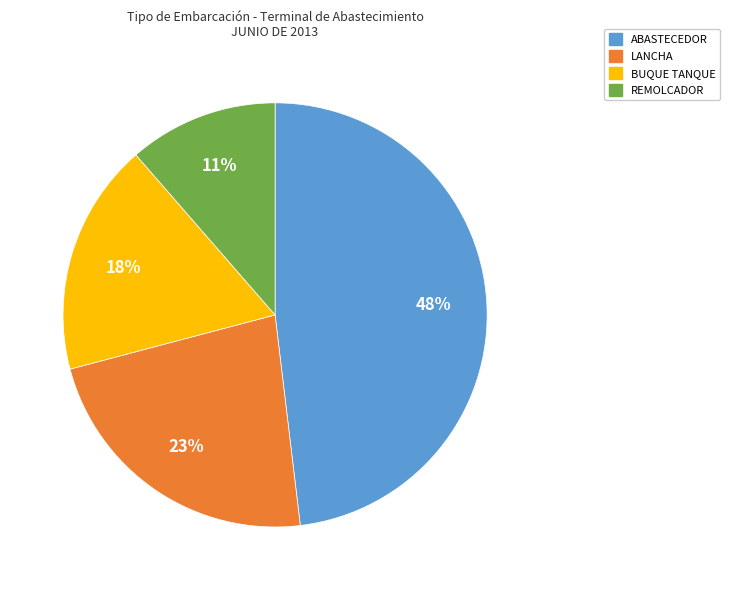

Rank the categories by value from lowest to highest.

REMOLCADOR, BUQUE TANQUE, LANCHA, ABASTECEDOR